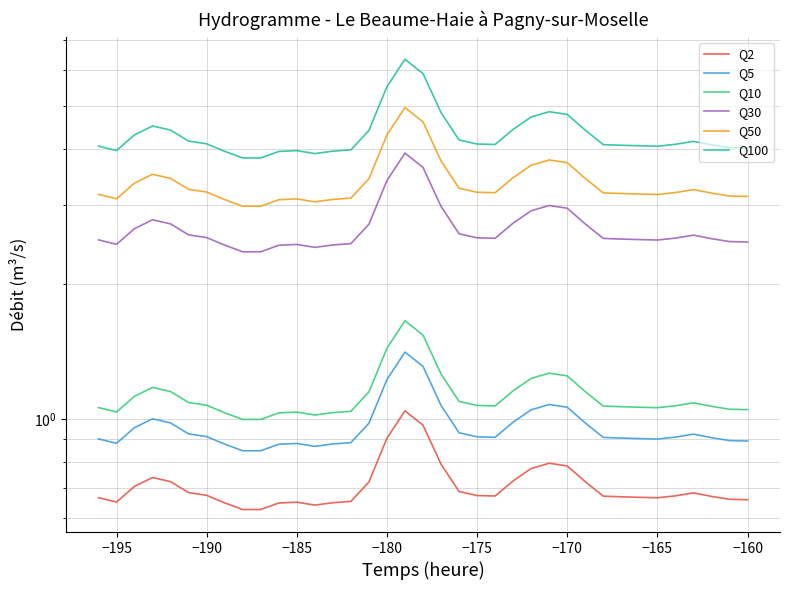

How many distinct data groups are displayed?

6